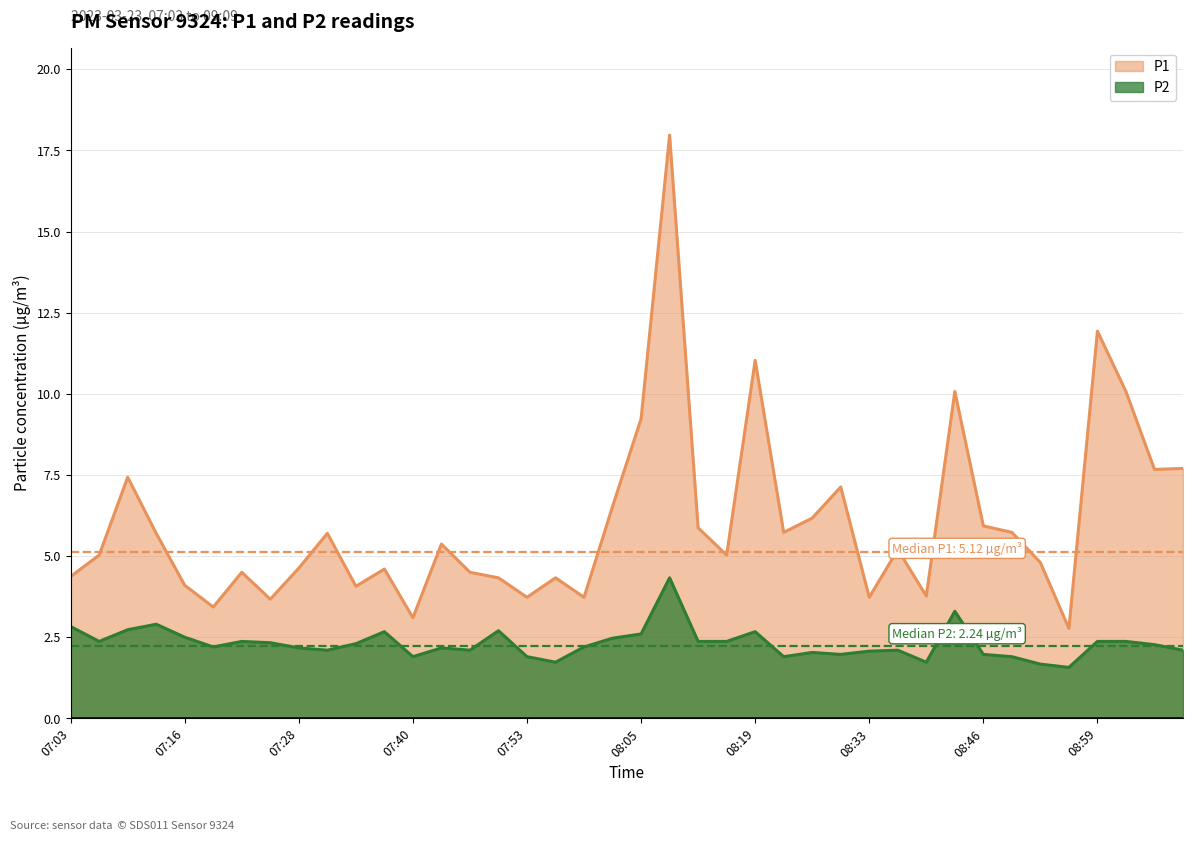

Rank the series by their average value, from highest to lowest.

P1, P2